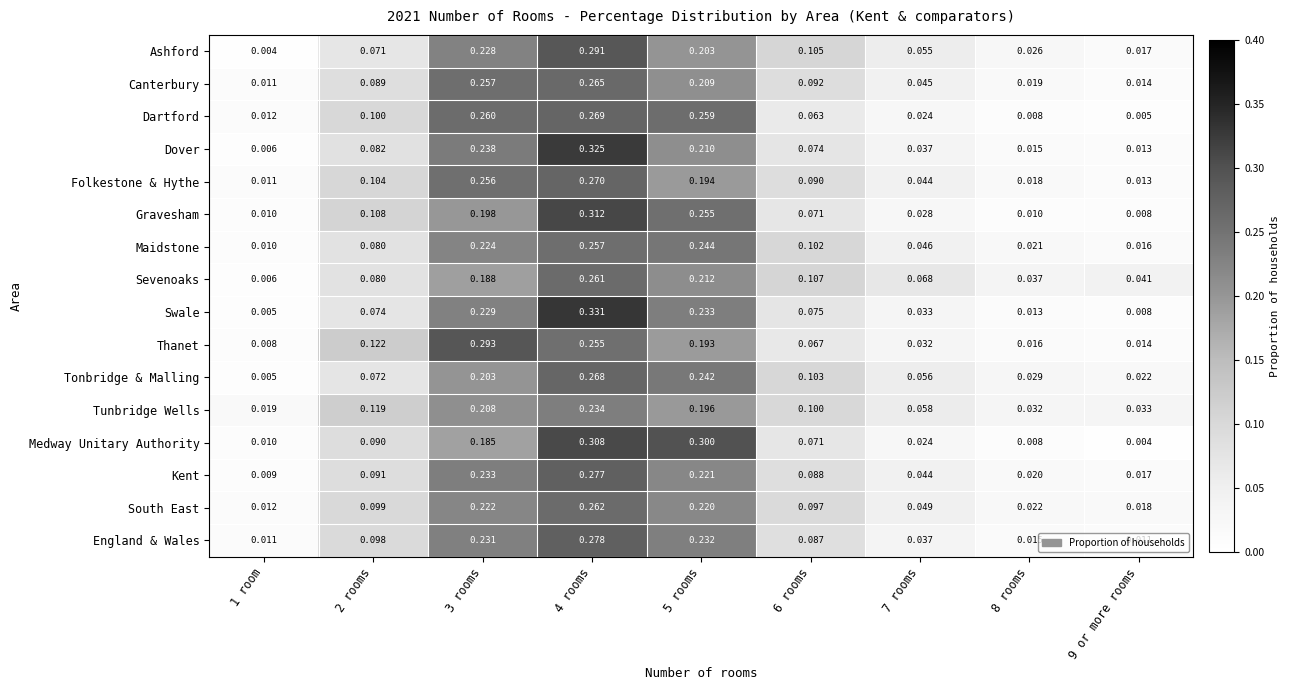

Is the value of Dartford at 7 rooms greater than the value of Medway Unitary Authority at 4 rooms?

No